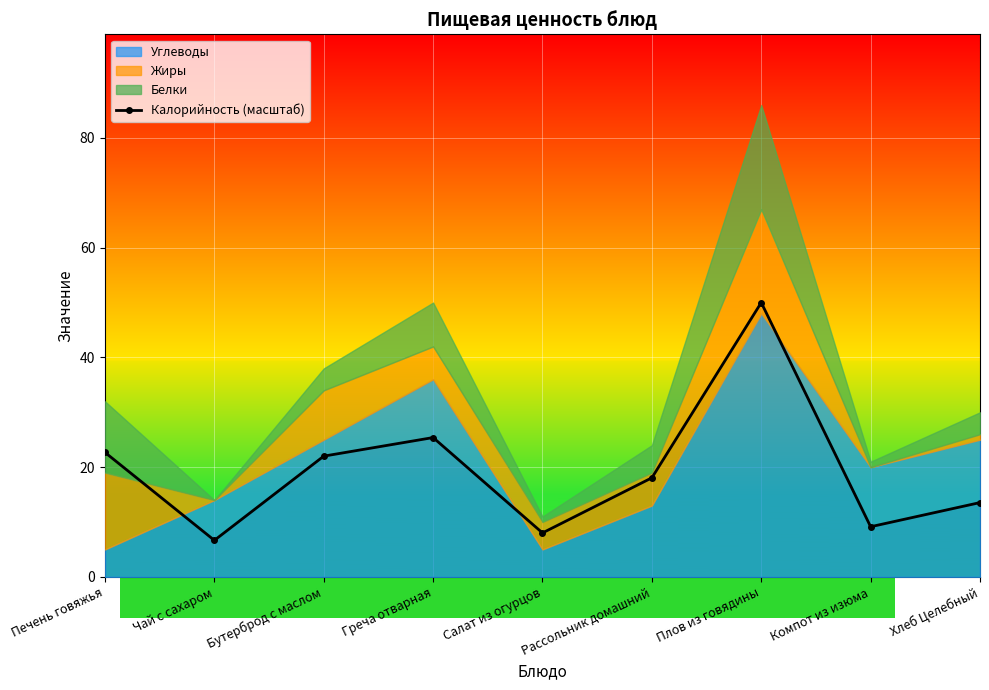

What is the difference between the second highest and minimum values?

18.7